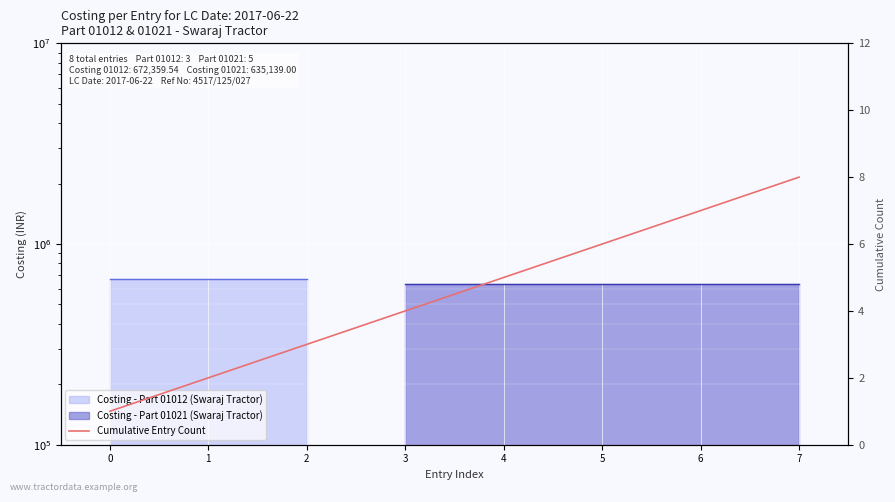

True or false: the data shows 2 at 1.

True